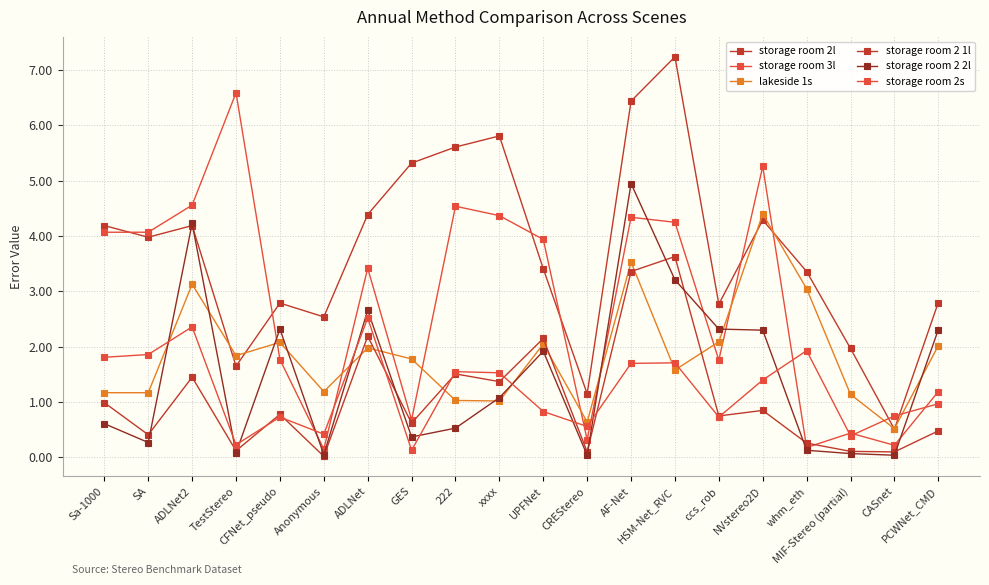

What is the label of the 12th point from the left?

CREStereo